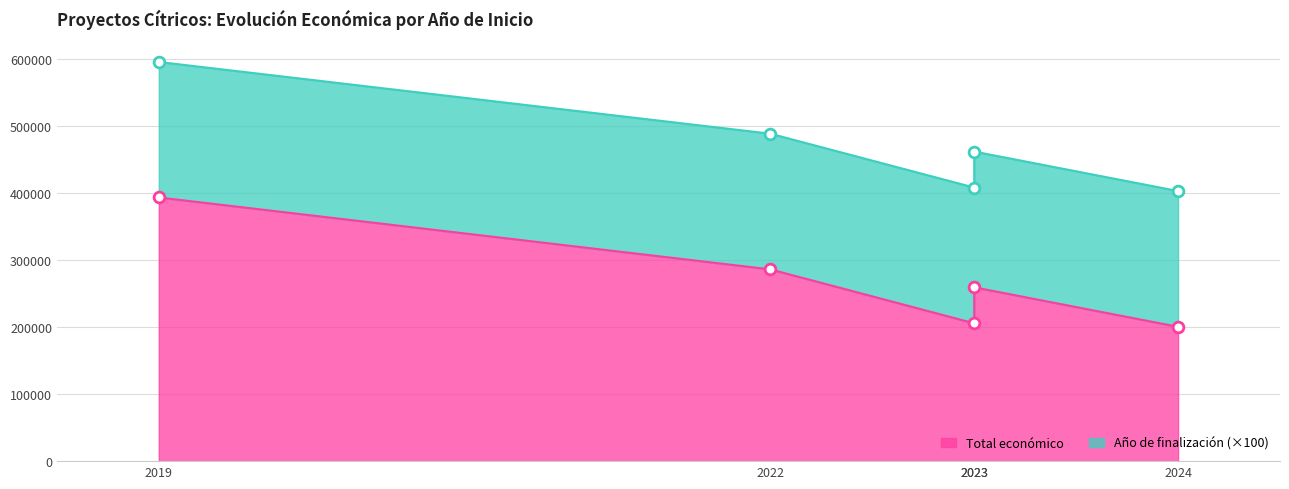

Which has a higher value, 2019 or 2023?

2019